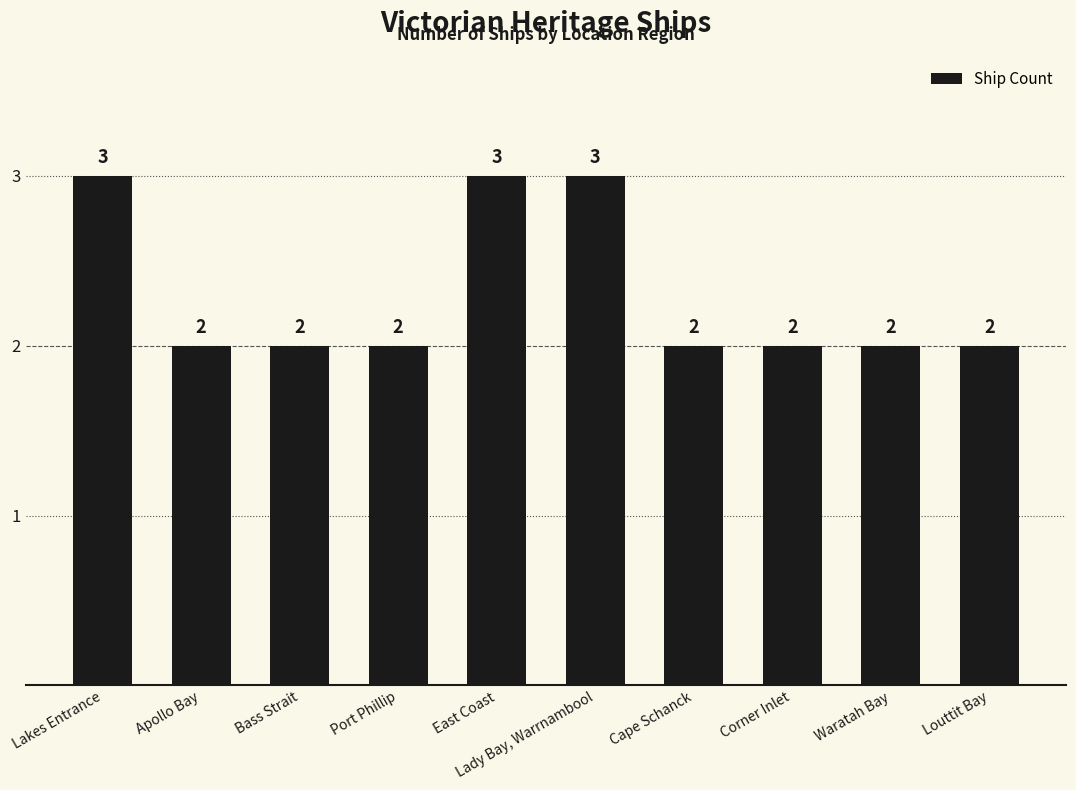

Count the values in the range 2 to 3.

10